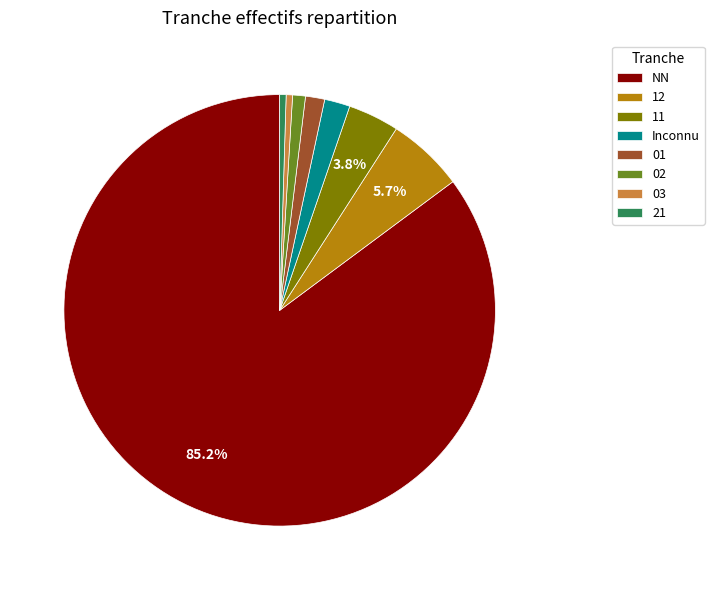

What is the largest slice in the pie chart?

NN